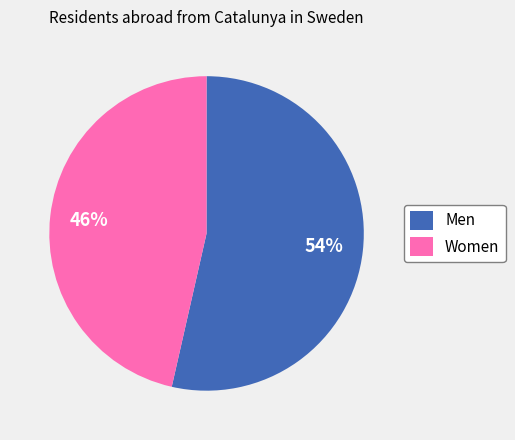

To the nearest percent, what portion does Men represent?

54%